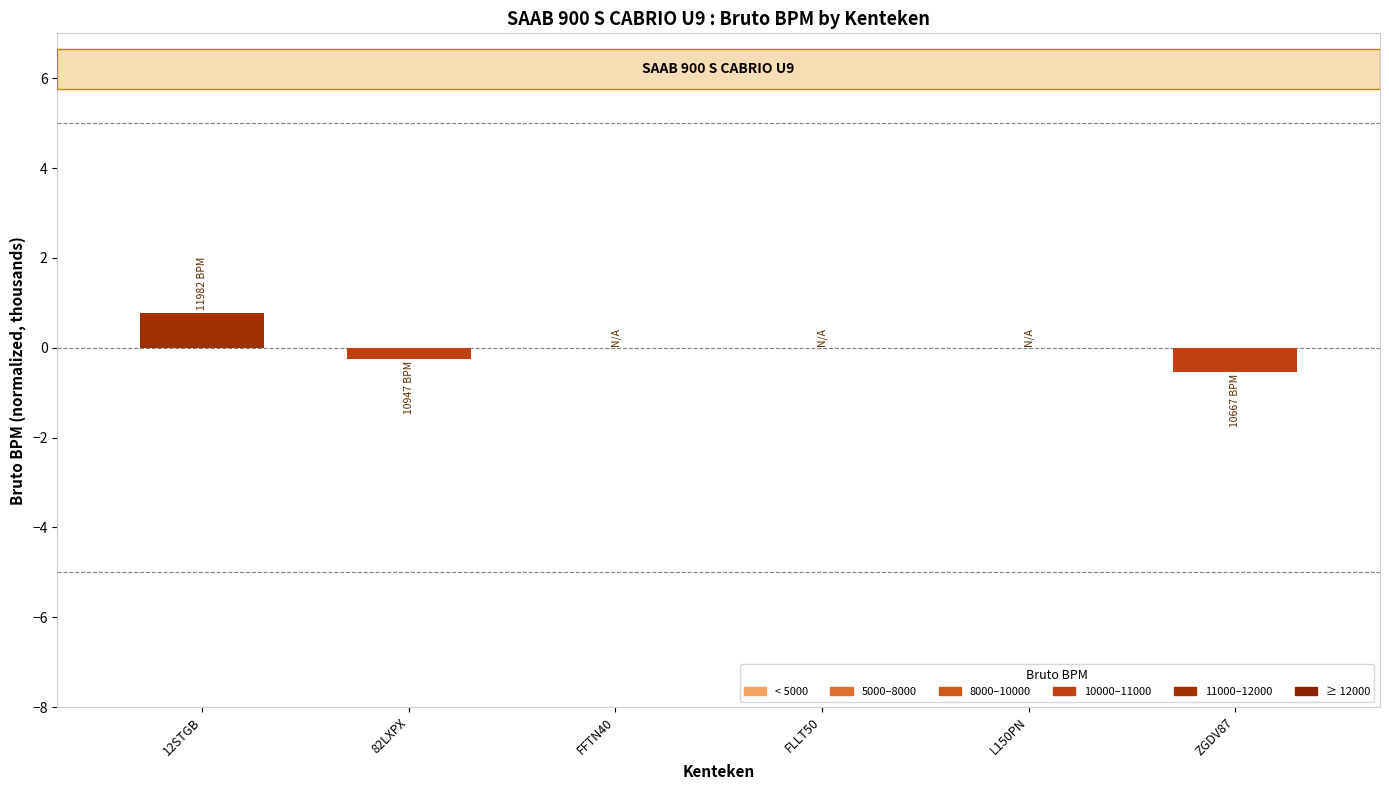

Does the chart contain stacked bars?

No